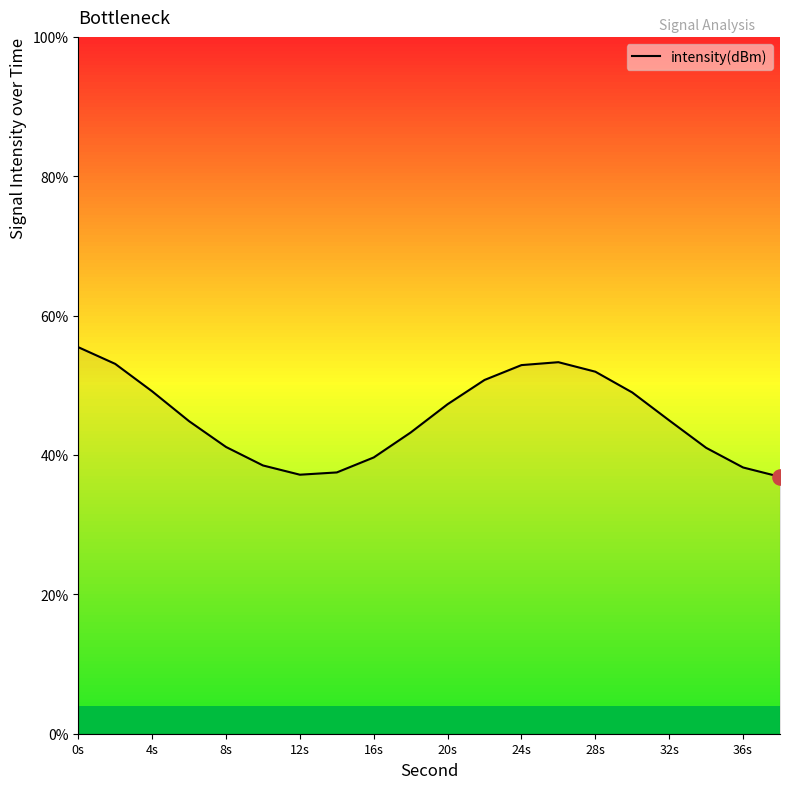

What is the minimum value shown in the chart?

36.9